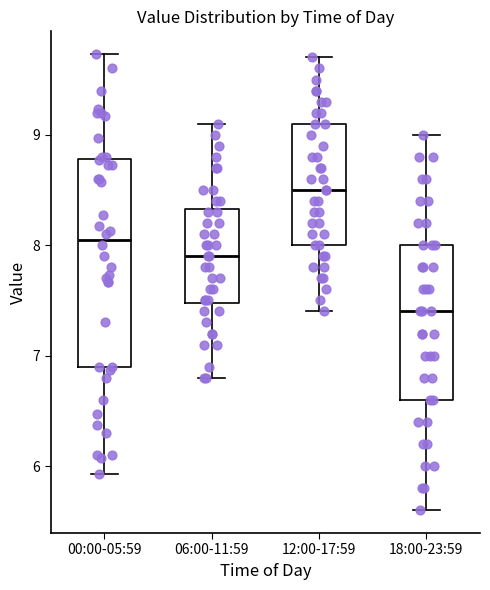

Reading left to right, read every box against the y-axis: the position of its median line, the range the box covers, and the ends of its whiskers. The values are not printed on the chart, so give them approximately, as read against the axis.

00:00-05:59: median 8.1, box 6.9 to 8.8, whiskers 5.9 to 9.7
06:00-11:59: median 7.9, box 7.5 to 8.3, whiskers 6.8 to 9.1
12:00-17:59: median 8.5, box 8.0 to 9.1, whiskers 7.4 to 9.7
18:00-23:59: median 7.4, box 6.6 to 8.0, whiskers 5.6 to 9.0